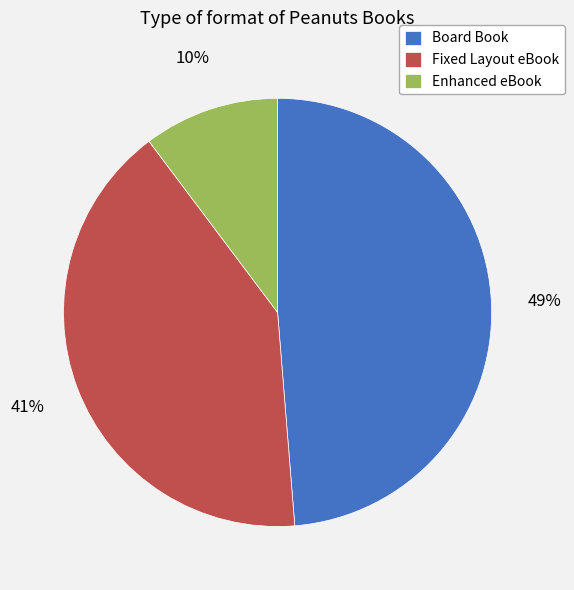

True or false: Fixed Layout eBook accounts for 41% of the total.

True